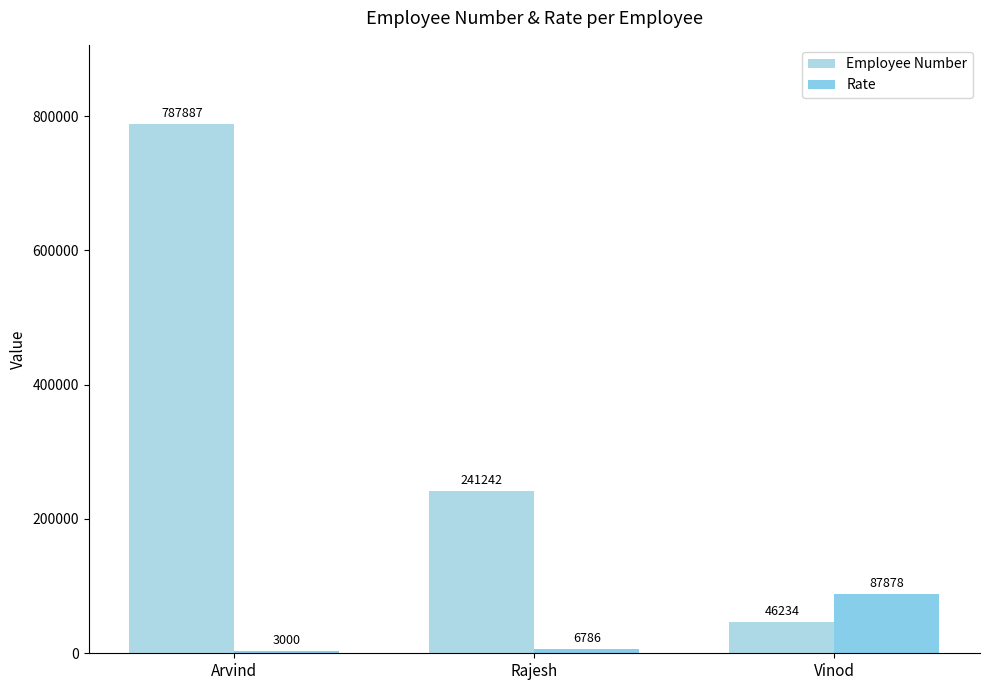

List the series in order of their peak value, highest first.

Employee Number, Rate